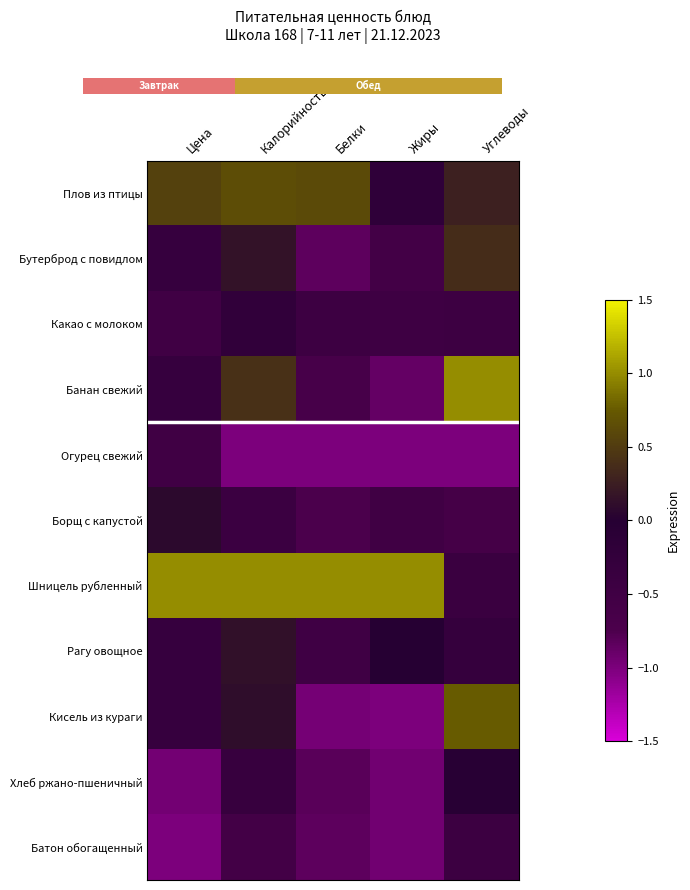

What is the sum of all Батон обогащенный values?

-3.8